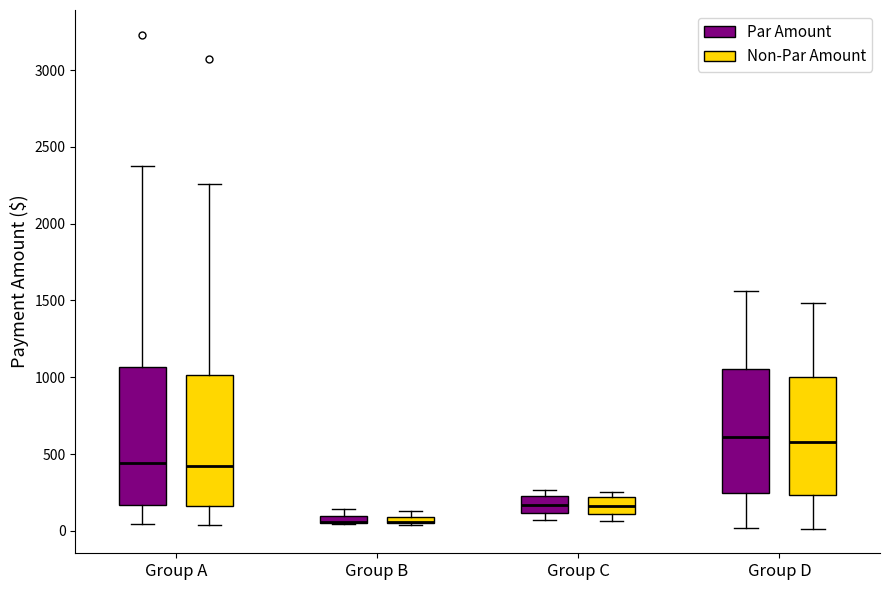

Where is the lower edge of the box for Group A (Non-Par Amount) on the y-axis? The values are not printed on the chart, so give them approximately, as read against the axis.

150